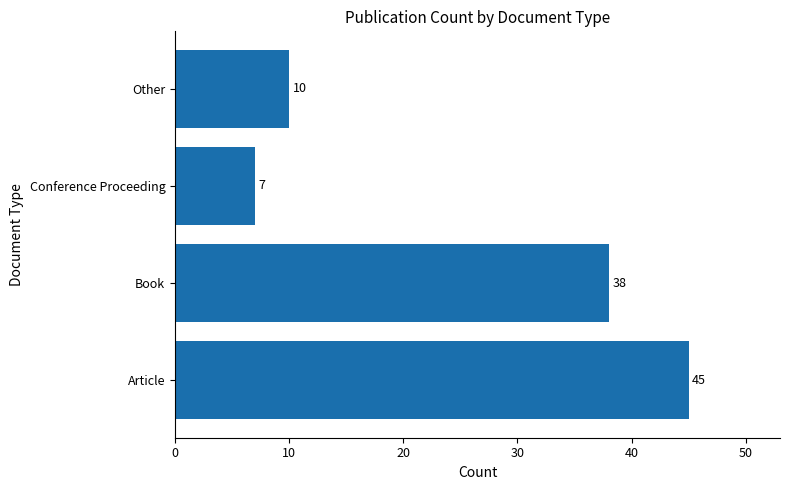

Approximately how many times larger is the value at Book compared to Conference Proceeding?

5.4